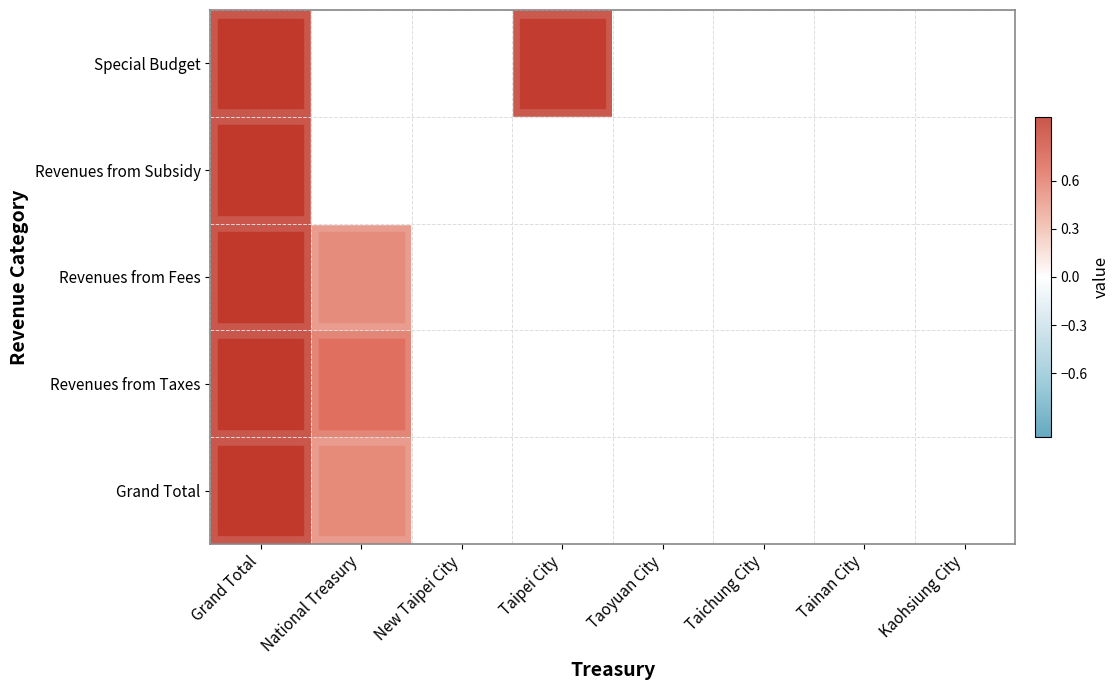

Reading left to right, transcribe all the data shown in this chart.

Grand Total: Grand Total=1.0	National Treasury=0.5	New Taipei City=0.1	Taipei City=0.0	Taoyuan City=0.1	Taichung City=0.1	Tainan City=0.0	Kaohsiung City=0.0
Revenues from Taxes: Grand Total=1.0	National Treasury=0.7	New Taipei City=0.0	Taipei City=0.1	Taoyuan City=0.0	Taichung City=0.0	Tainan City=0.0	Kaohsiung City=0.0
Revenues from Fees: Grand Total=1.0	National Treasury=0.5	New Taipei City=0.1	Taipei City=0.1	Taoyuan City=0.0	Taichung City=0.1	Tainan City=0.0	Kaohsiung City=0.1
Revenues from Subsidy: Grand Total=1.0	National Treasury=0.0	New Taipei City=0.1	Taipei City=0.0	Taoyuan City=0.1	Taichung City=0.1	Tainan City=0.1	Kaohsiung City=0.0
Special Budget: Grand Total=1.0	National Treasury=0.0	New Taipei City=0.0	Taipei City=1.0	Taoyuan City=0.0	Taichung City=0.0	Tainan City=0.0	Kaohsiung City=0.0